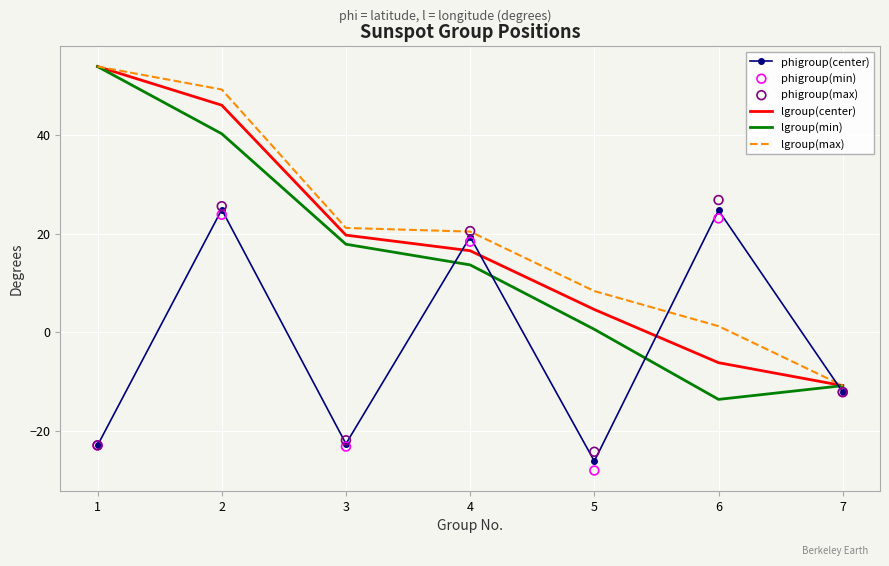

What is the total value across all series at 7?

-69.3